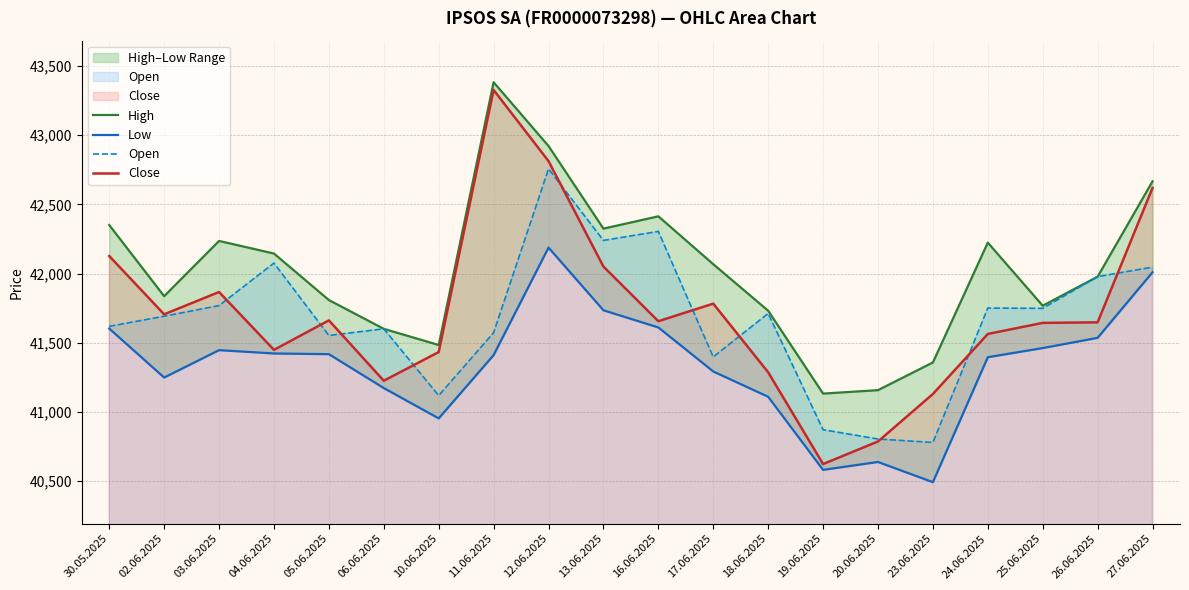

How many data points in Open are less than 41712?

10